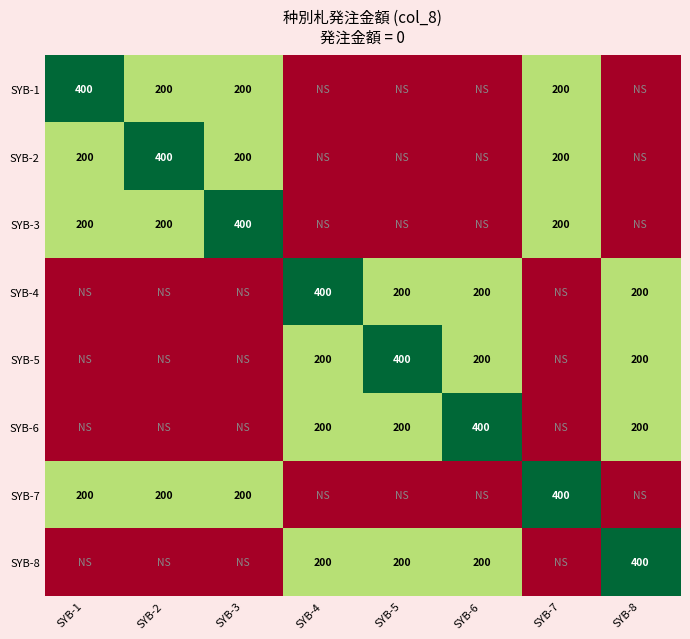

What is the sum of the SYB-3 values at SYB-3 and SYB-2?

600